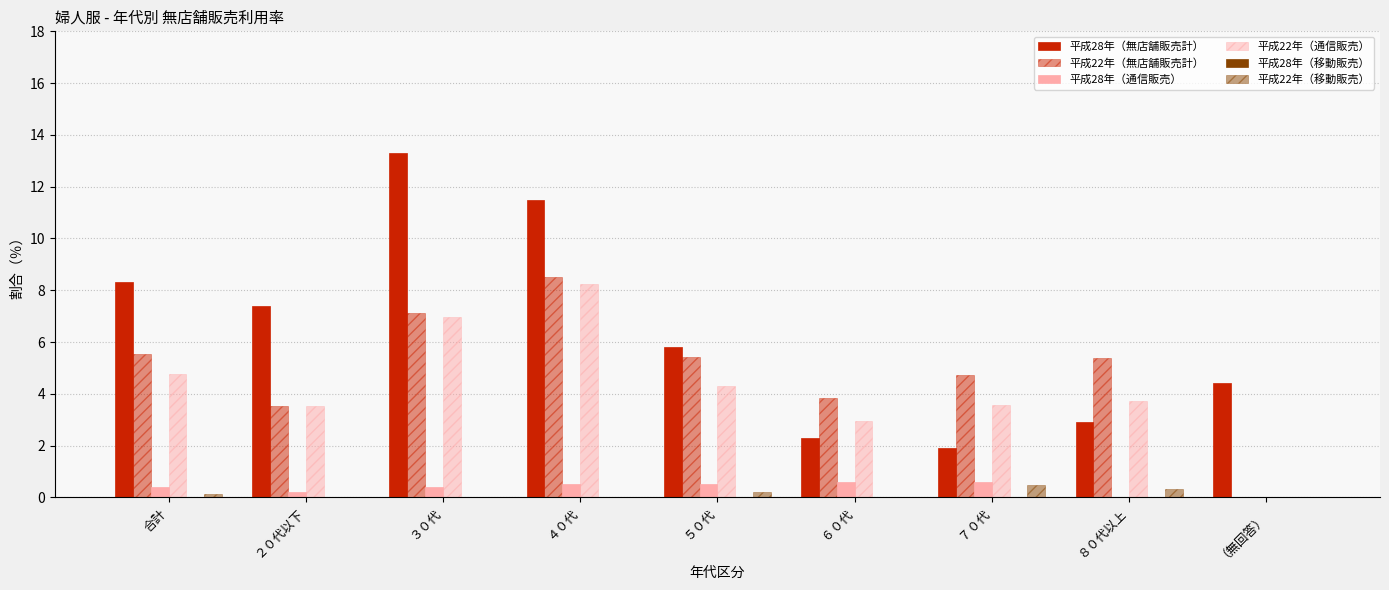

At which category is the sum across all series the highest?

４０代